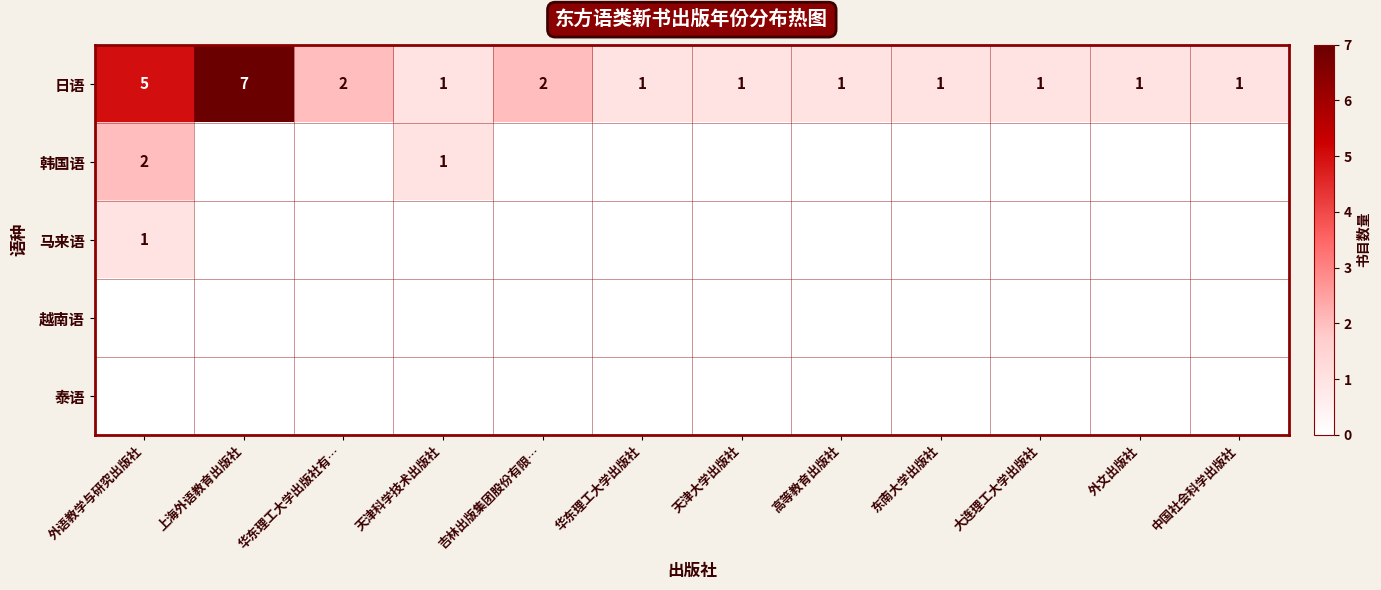

At which label does 日语 reach its peak?

上海外语教育出版社